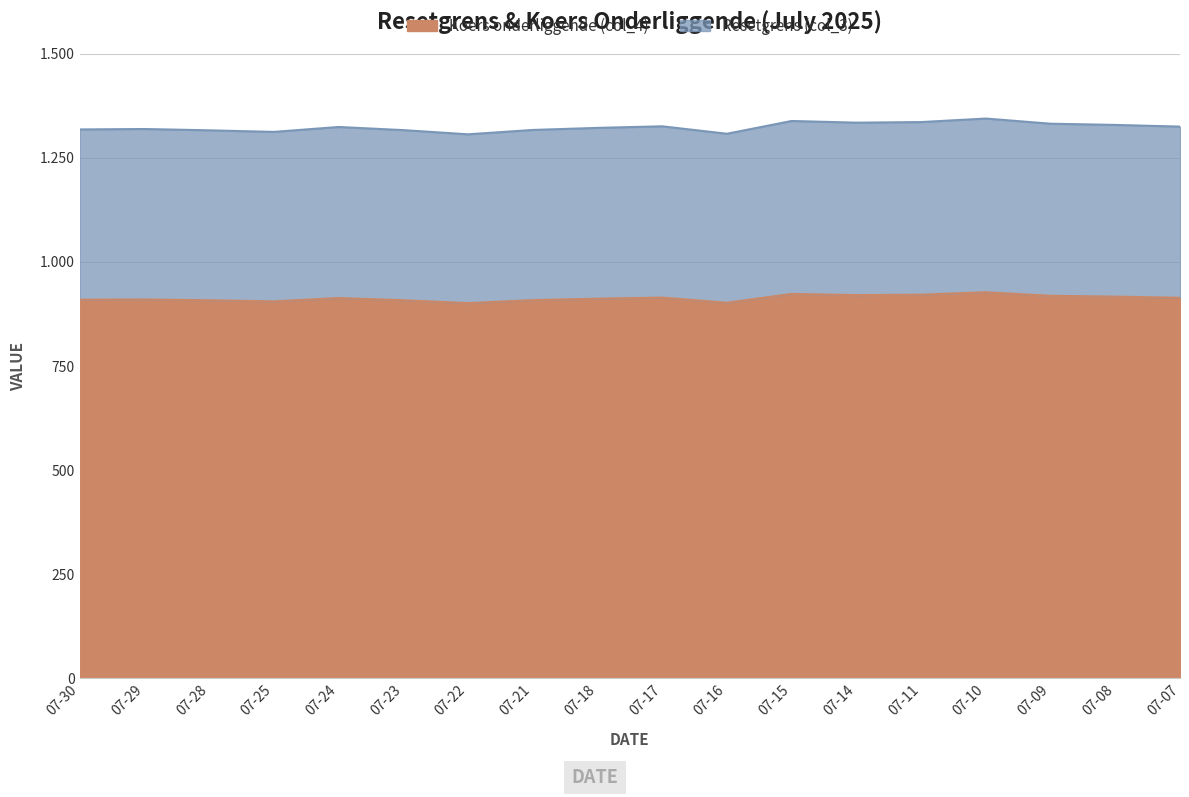

The Resetgrens (col_3) series shows 1322.2 at 07-18. True or false?

True